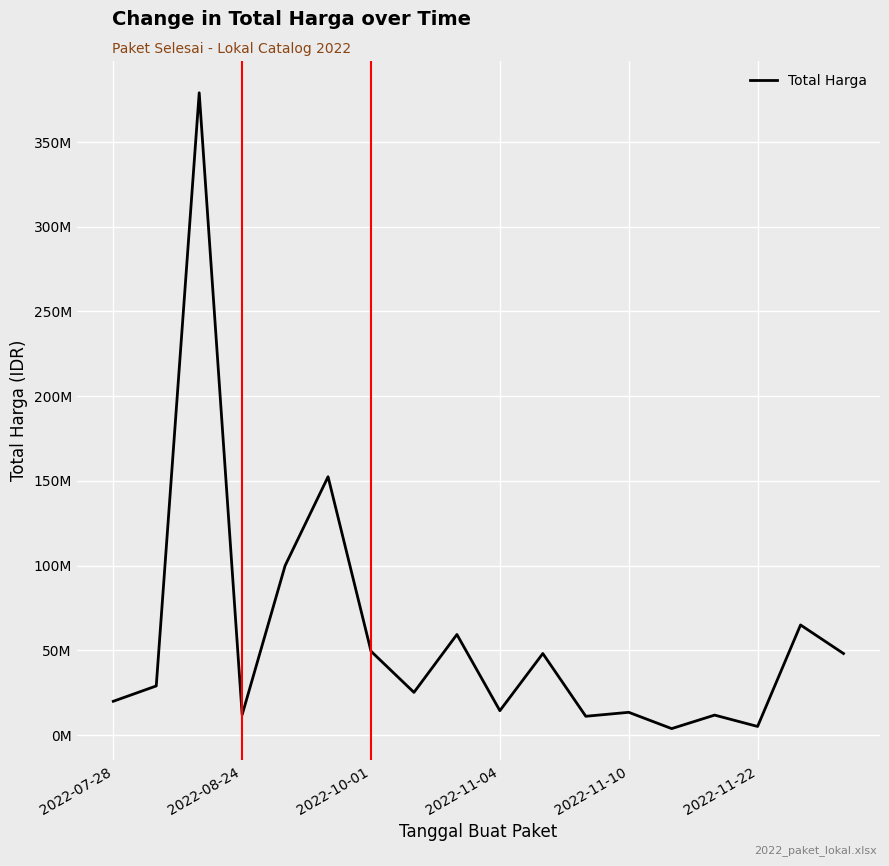

What is the minimum value shown in the chart?

3825000